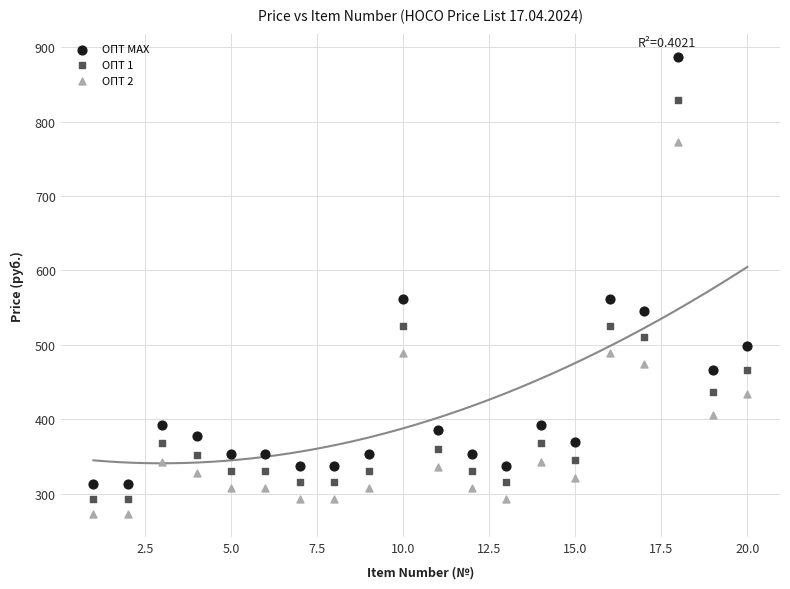

Which series has the largest Y range (max minus min)?

ОПТ МАХ